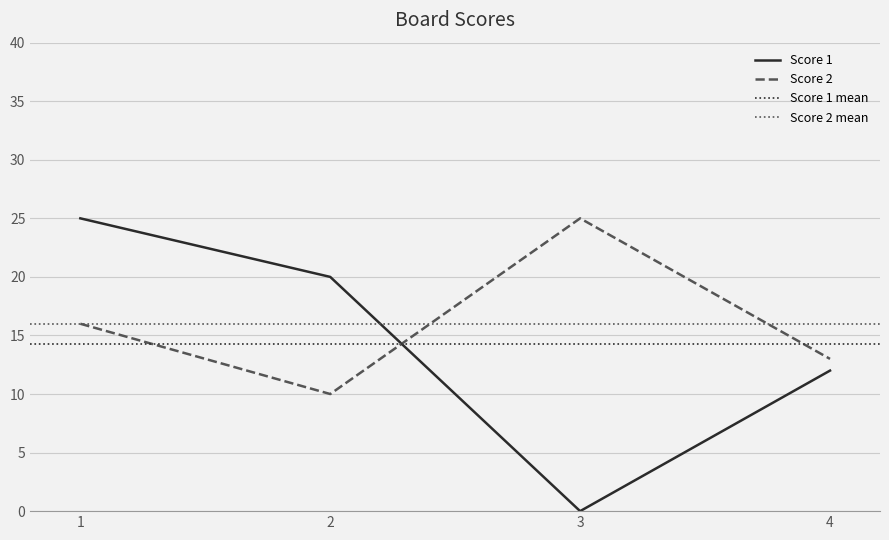

Count the Score 2 values in the range 13 to 25.

3